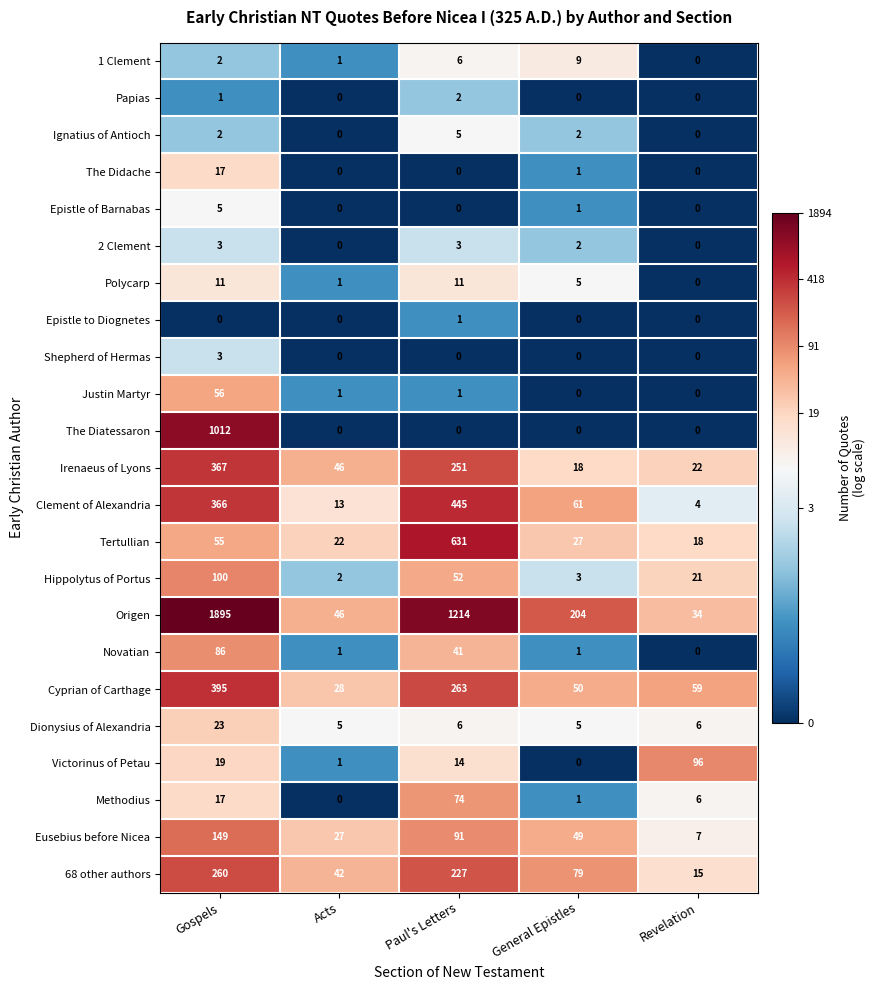

At how many categories does at least one series exceed 4?

5